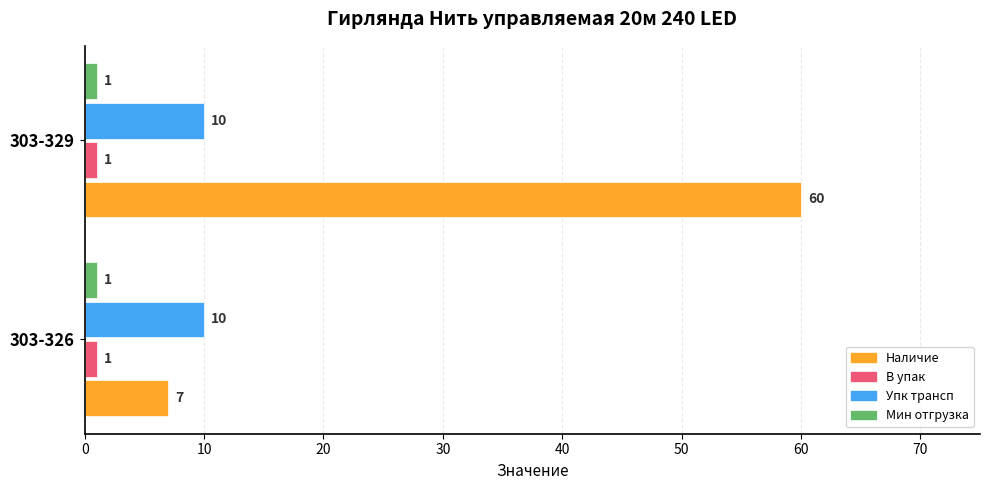

Which series has the widest spread of values?

Наличие